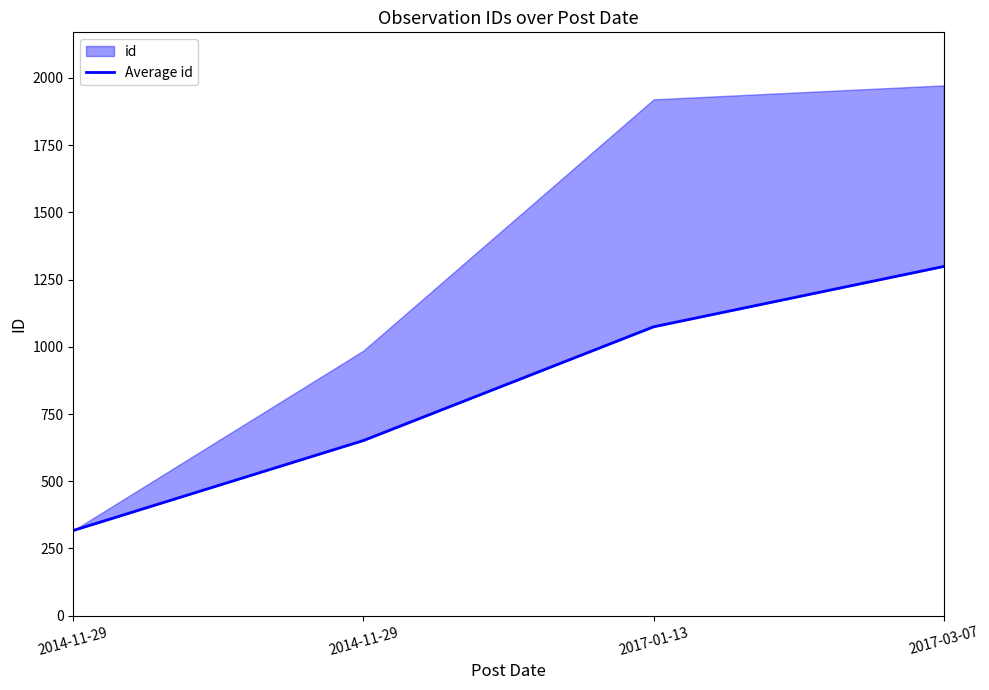

Which category has the highest value across all series?

2017-03-07